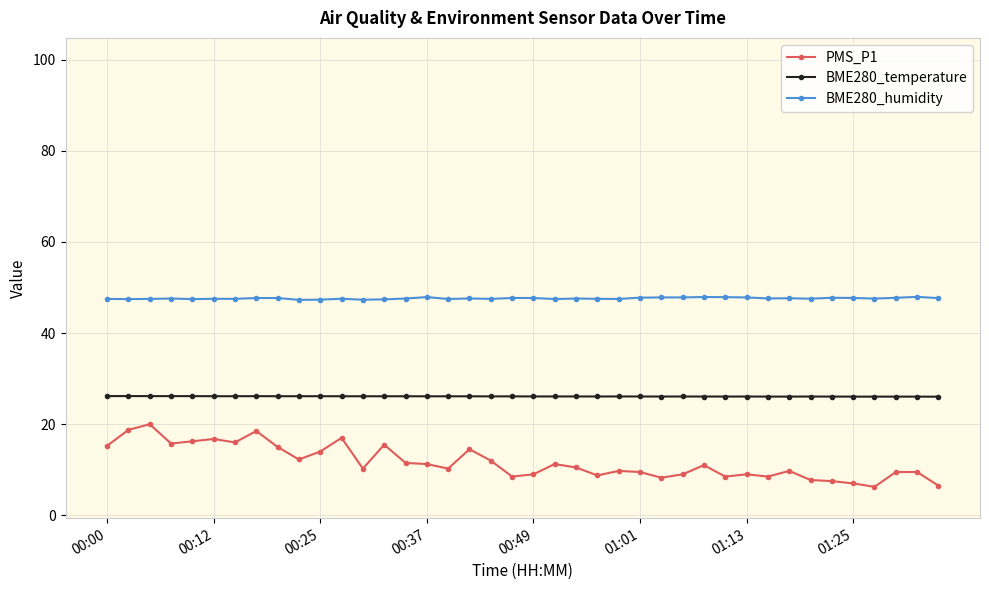

True or false: BME280_temperature has more than 1 interior local peaks.

True